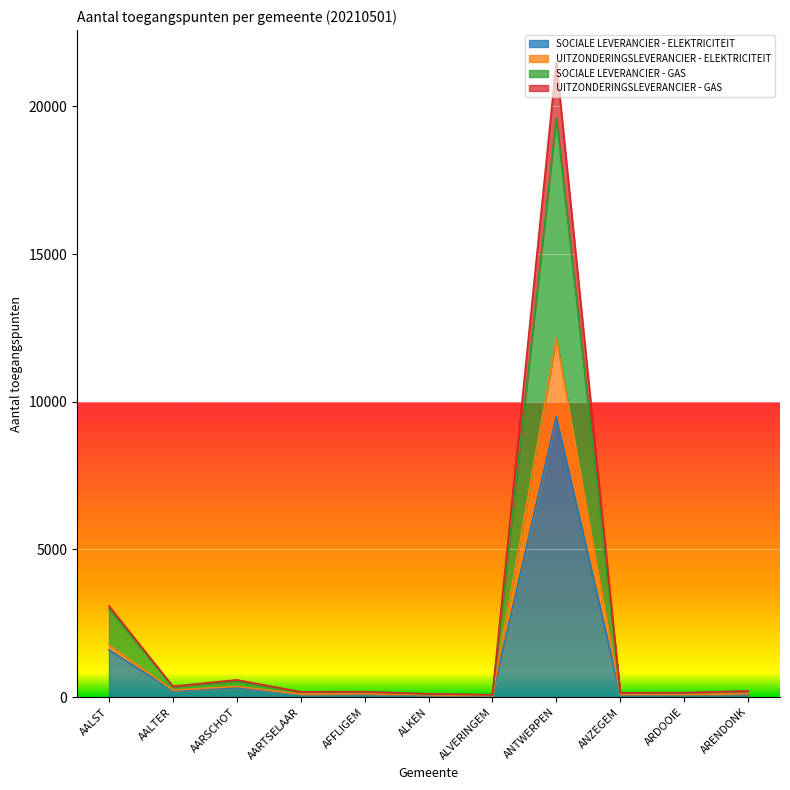

Is the value of UITZONDERINGSLEVERANCIER - ELEKTRICITEIT at ARDOOIE greater than the value of SOCIALE LEVERANCIER - GAS at AARSCHOT?

No